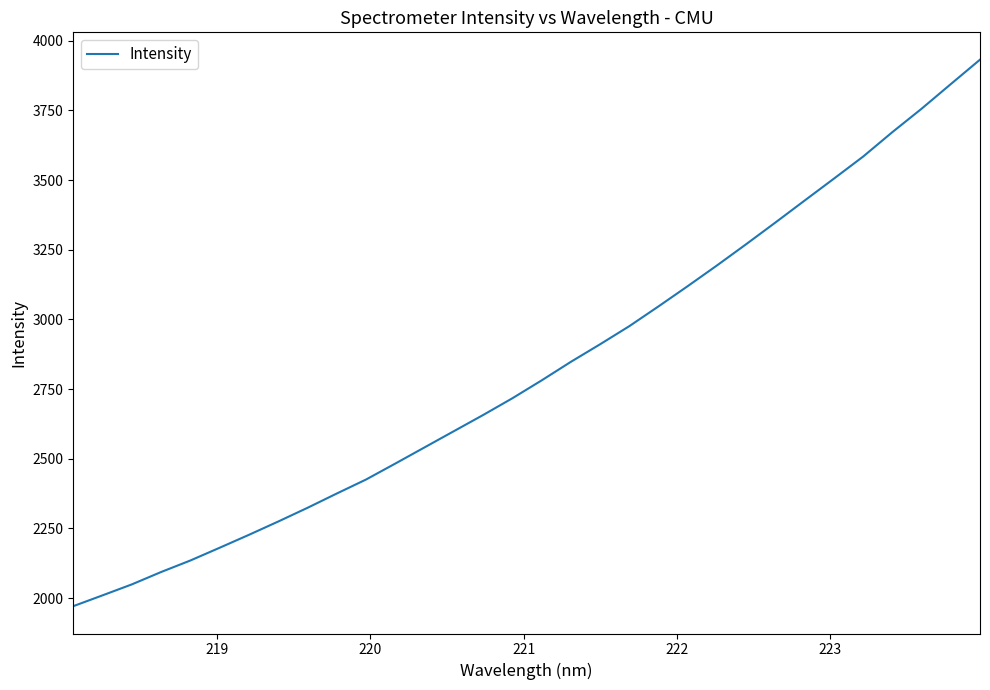

What is the greatest value displayed?

3931.9